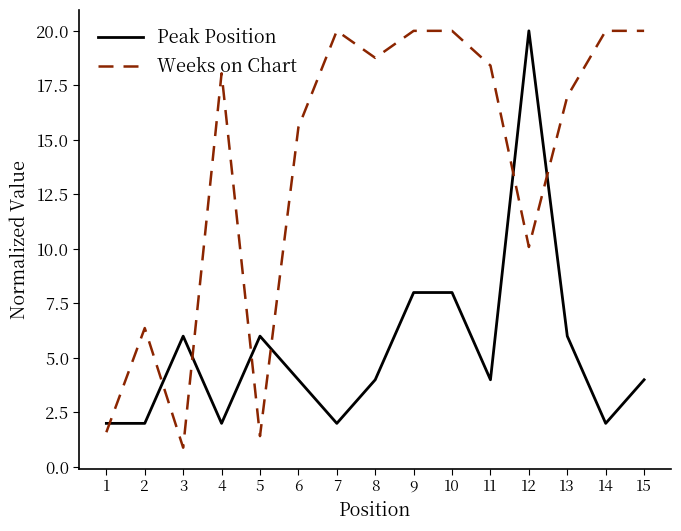

What is the maximum value shown in the chart?

20.0